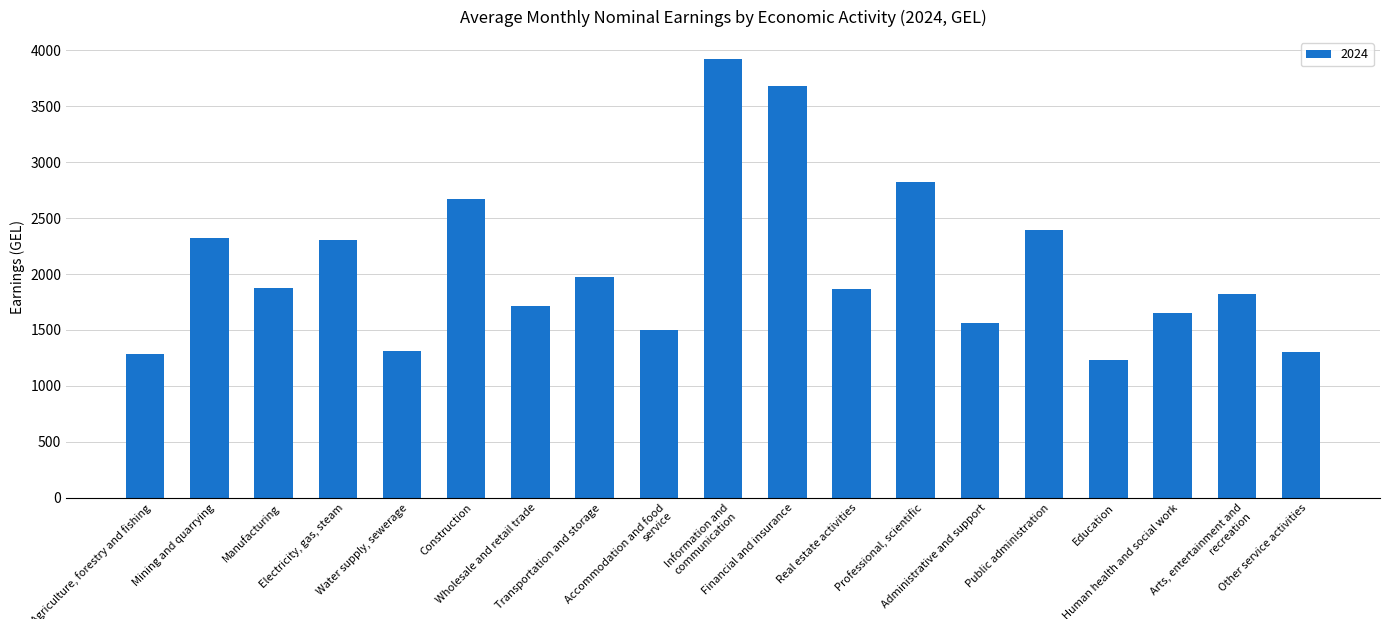

True or false: the data shows 2324.9 at Mining and quarrying.

True